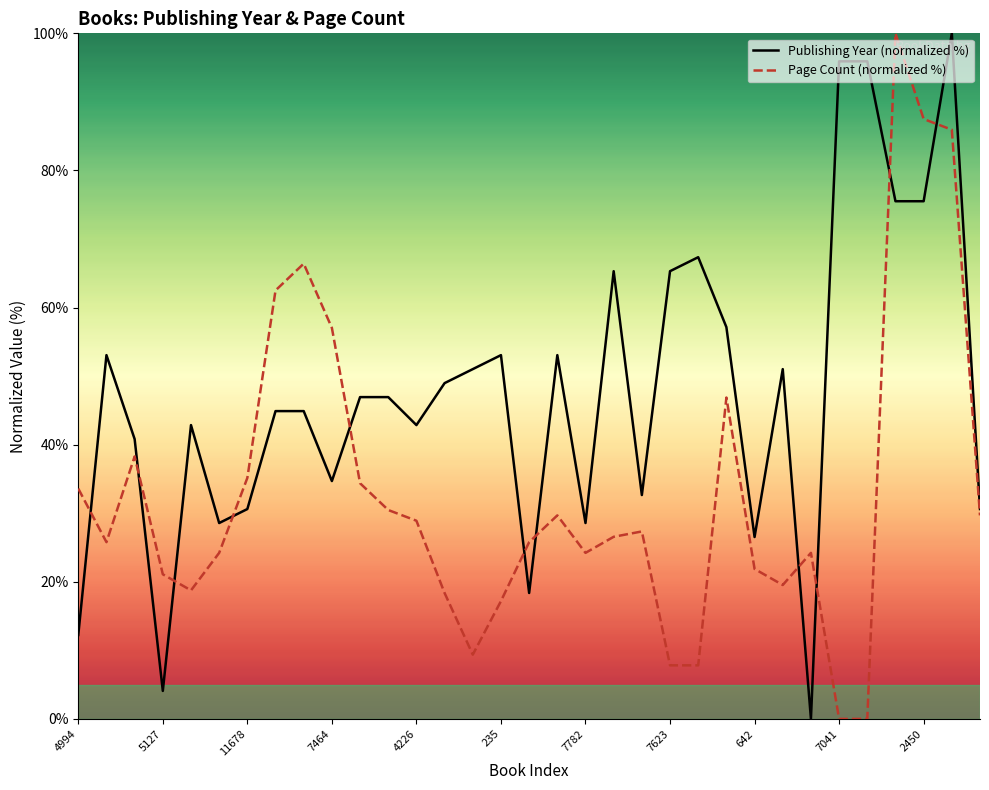

What is the sum of all Publishing Year (normalized %) values?

1565.3